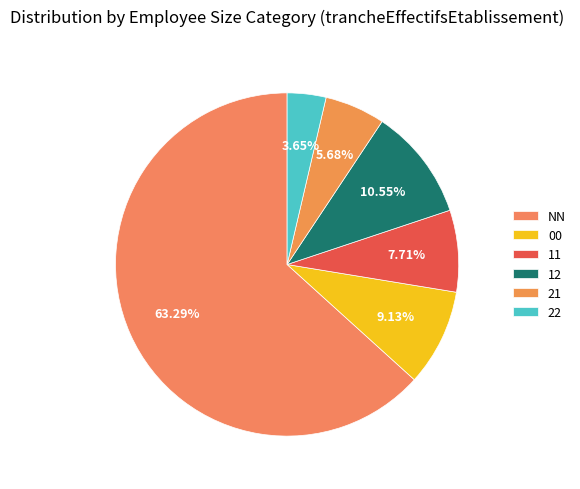

How many segments does this pie chart have?

6